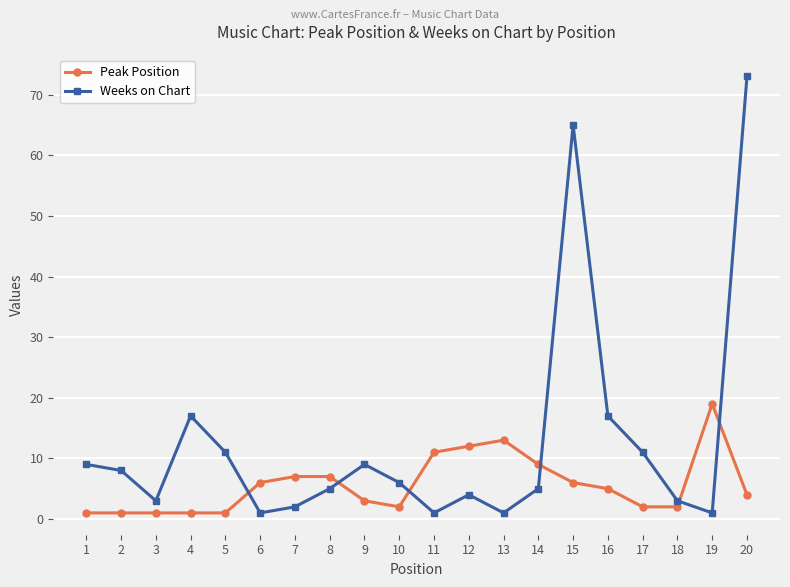

Is the value of Peak Position at 12 greater than the value of Weeks on Chart at 16?

No